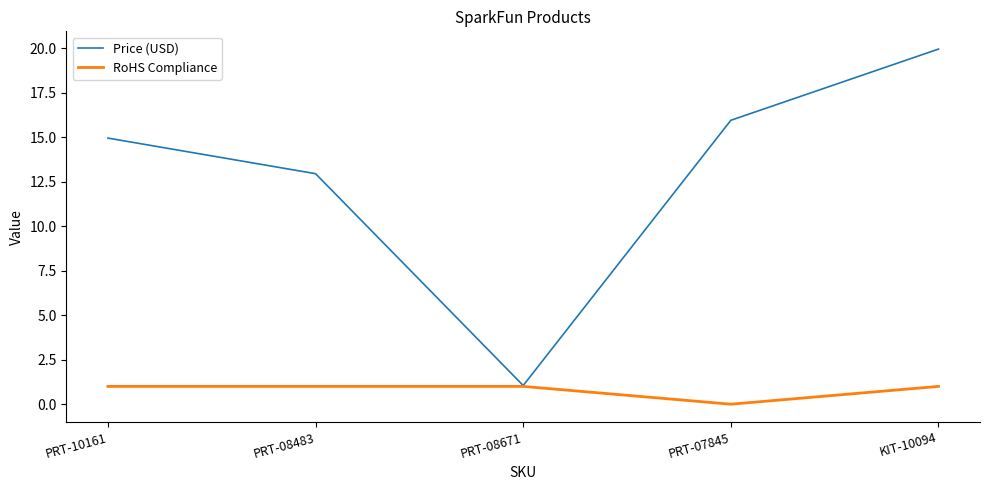

Which series has the largest total across all categories?

Price (USD)